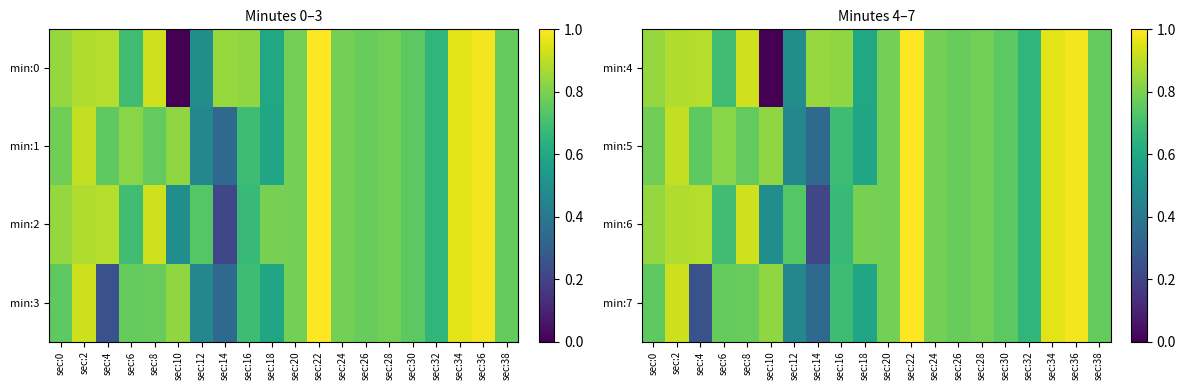

What is the sum of the min:4 values at sec:38 and sec:0?

1.6